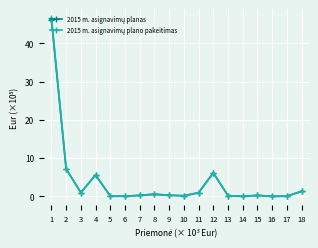

The 2015 m. asignavimų planas series shows 1.3 at 18. True or false?

True